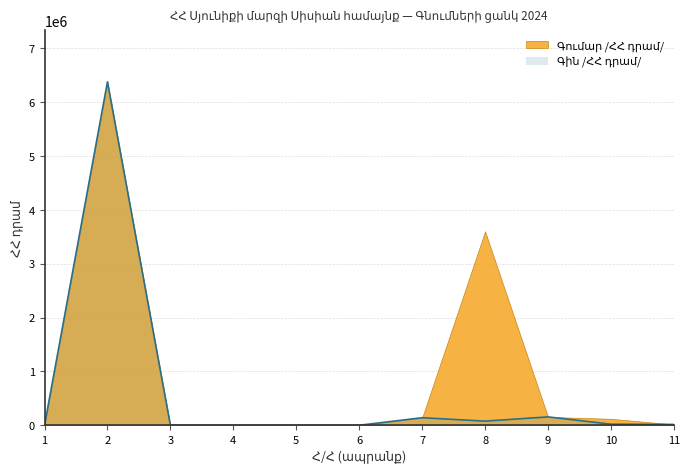

The chart shows a value of 0.0 at 3. True or false?

True